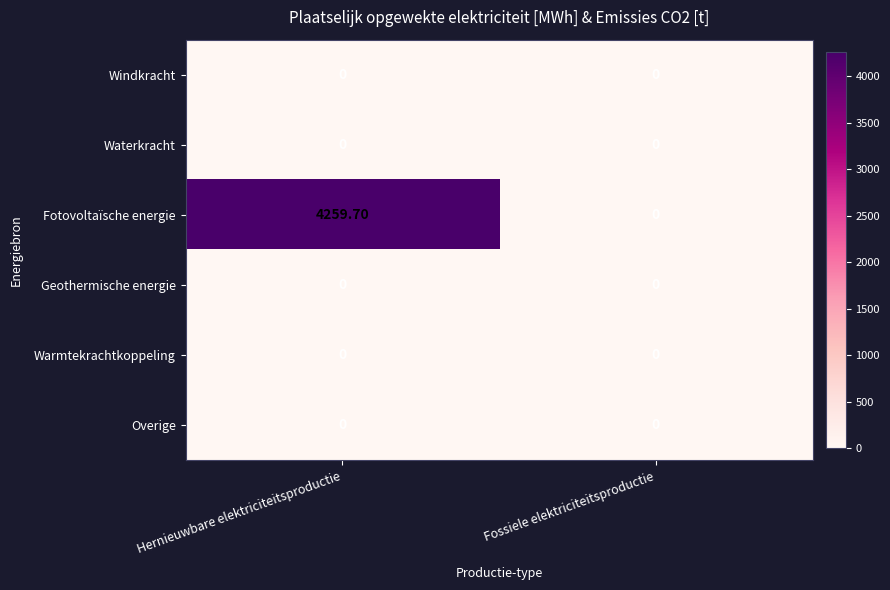

List the labels in order of Fotovoltaïsche energie value, smallest first.

Fossiele elektriciteitsproductie, Hernieuwbare elektriciteitsproductie